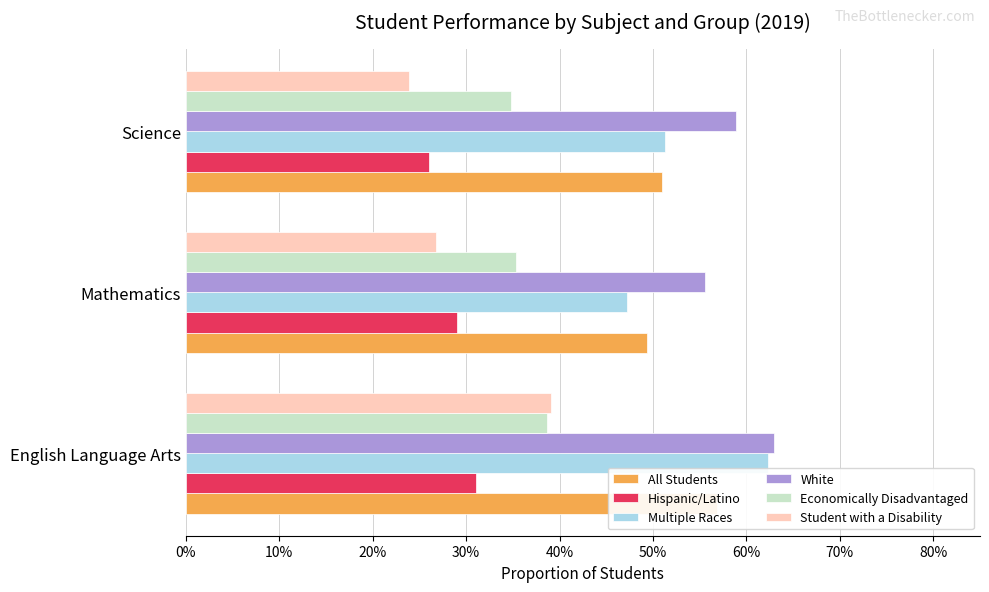

How many bars are there in total?

18